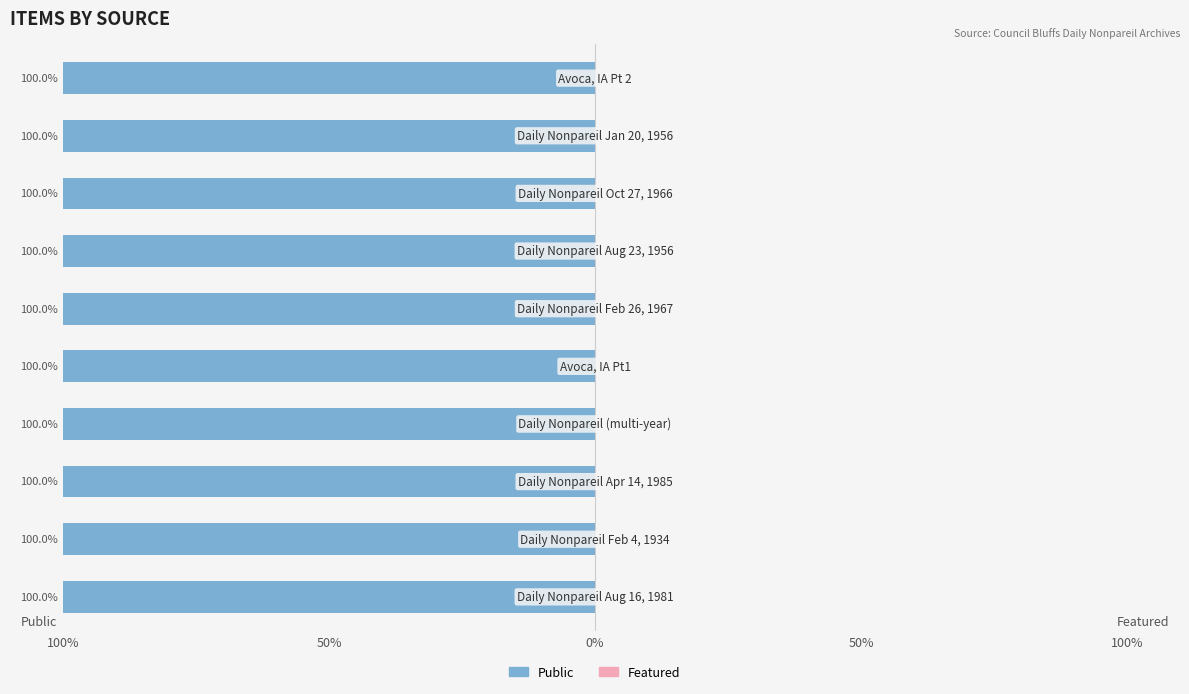

What is the value of the public bar at the 7th from the left?

1